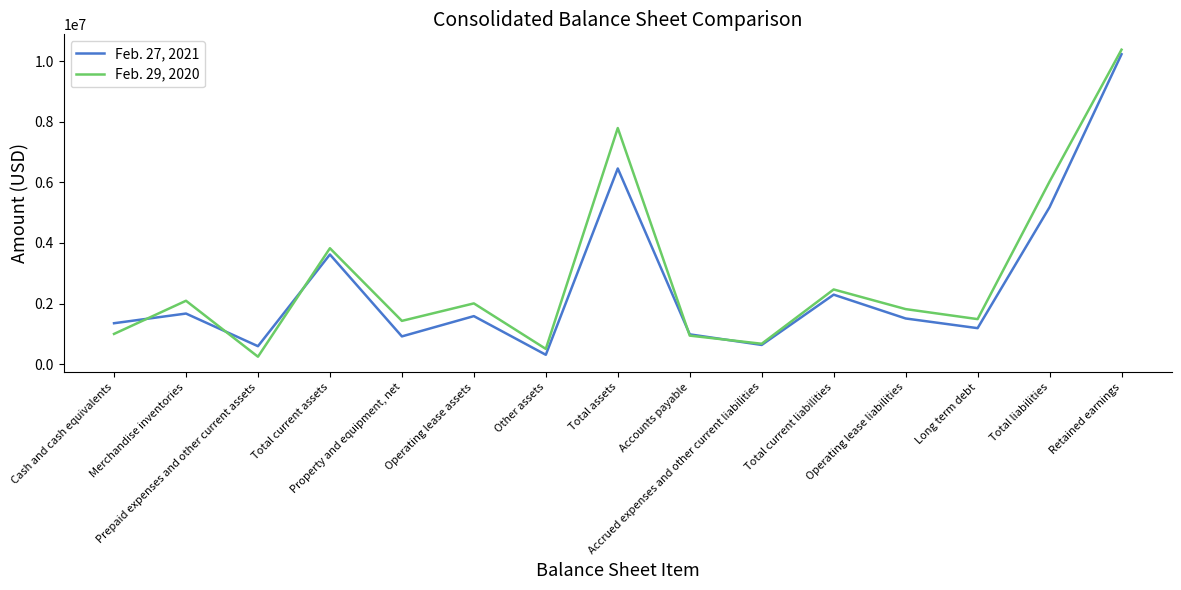

Count the number of data series in this chart.

2